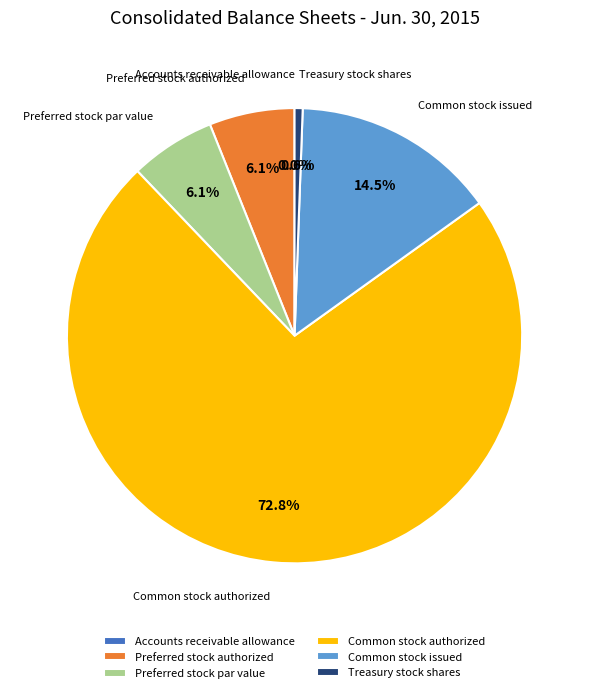

Do Common stock authorized and Treasury stock shares together represent more than half of the pie?

Yes